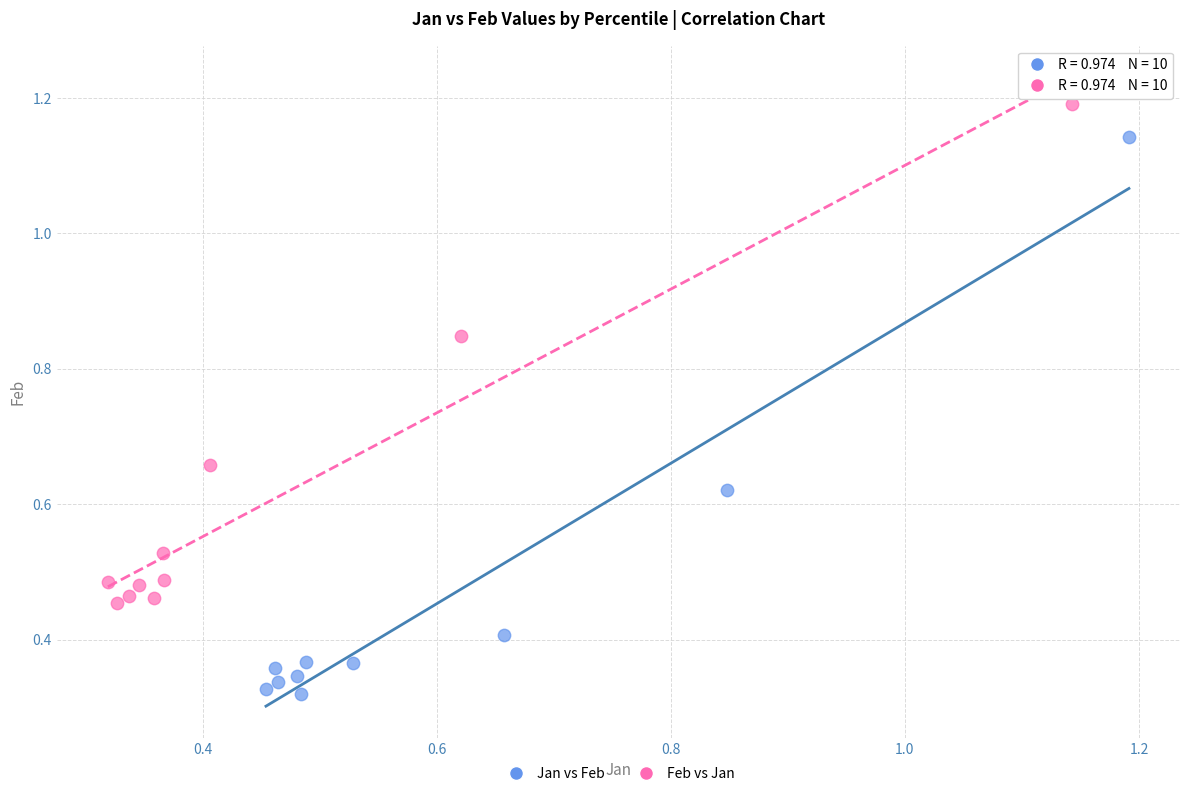

Which series reaches the minimum Y coordinate?

Jan vs Feb